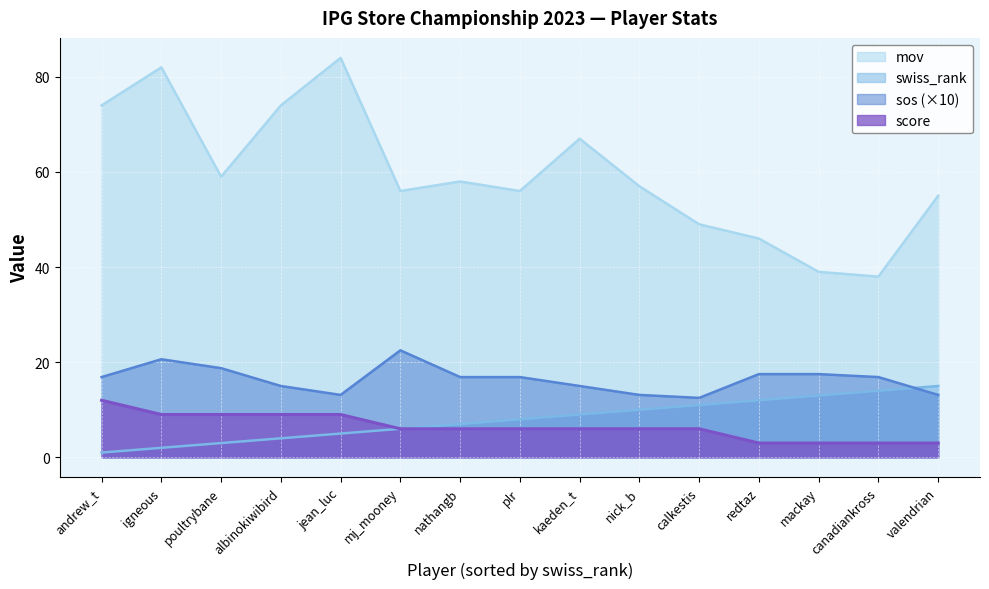

Which series has the widest spread of values?

mov